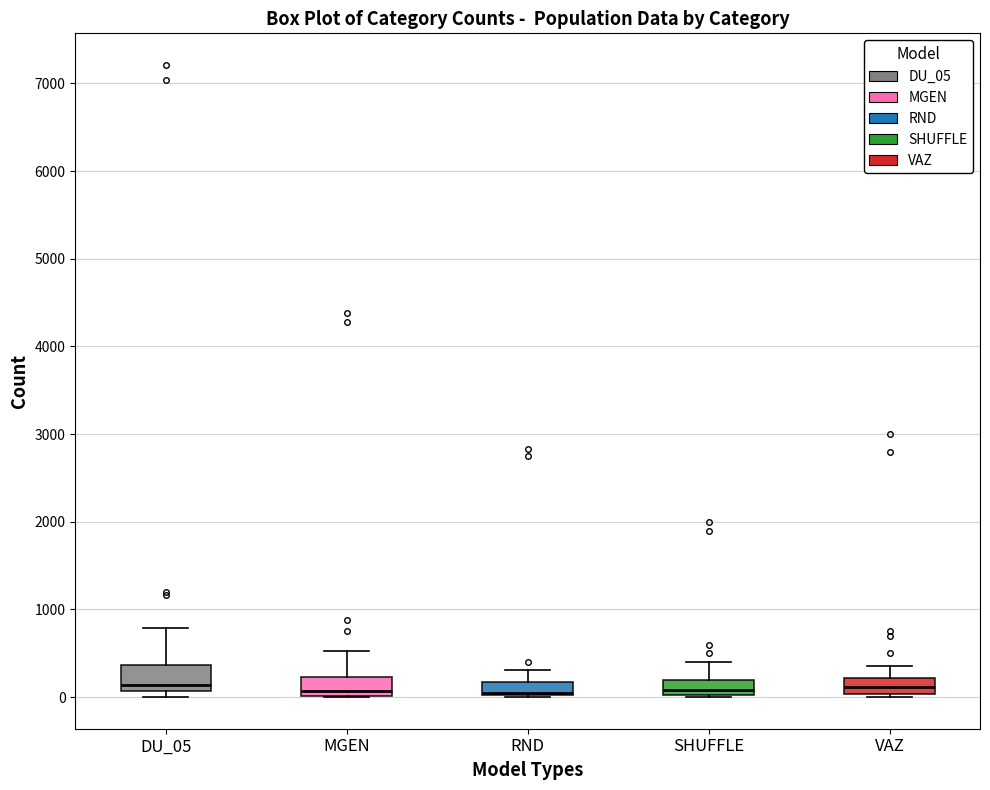

Reading left to right, transcribe this box plot: for each box, give where its median line is, the range the box spans, and where its two whiskers end, as read against the y-axis. The values are not printed on the chart, so give them approximately, as read against the axis.

DU_05: median 100 (just above the box's lower edge), box 100 to 400, whiskers 0 to 800
MGEN: median 100, box 0 to 200, whiskers 0 to 500
RND: median 100, box 0 to 200, whiskers 0 to 300
SHUFFLE: median 100, box 0 to 200, whiskers 0 to 400
VAZ: median 100, box 0 to 200, whiskers 0 to 400